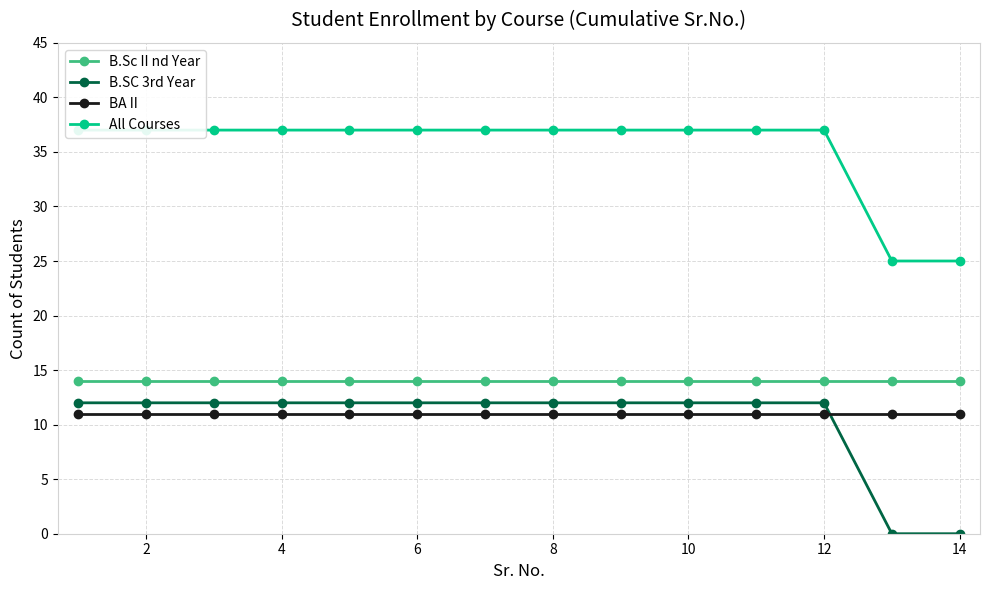

The value of BA II at 10 is 11. True or false?

True